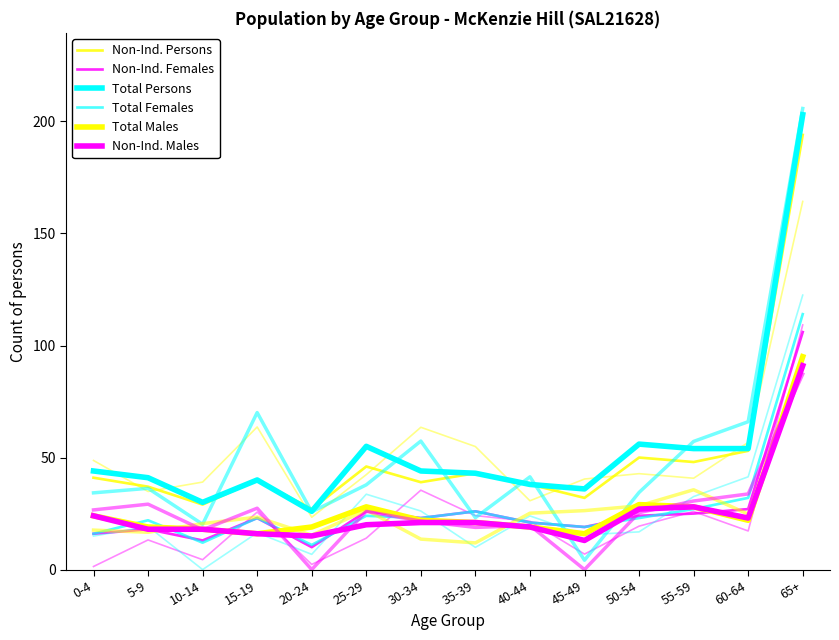

What value does the Non-Ind. Males series have at 10-14, to the nearest 5?

20